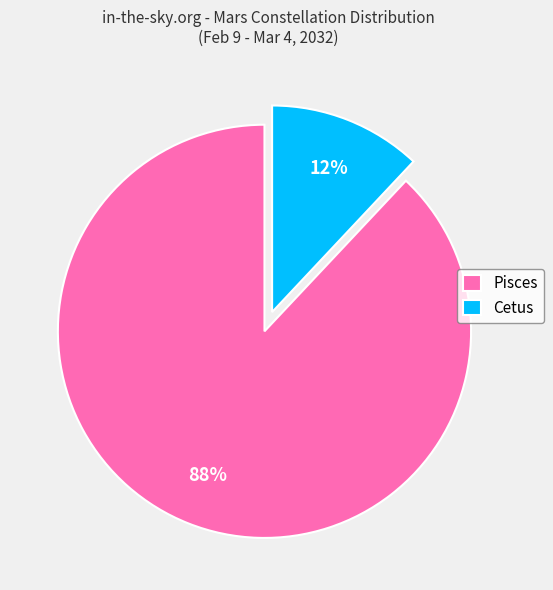

True or false: Cetus accounts for 3% of the total.

False